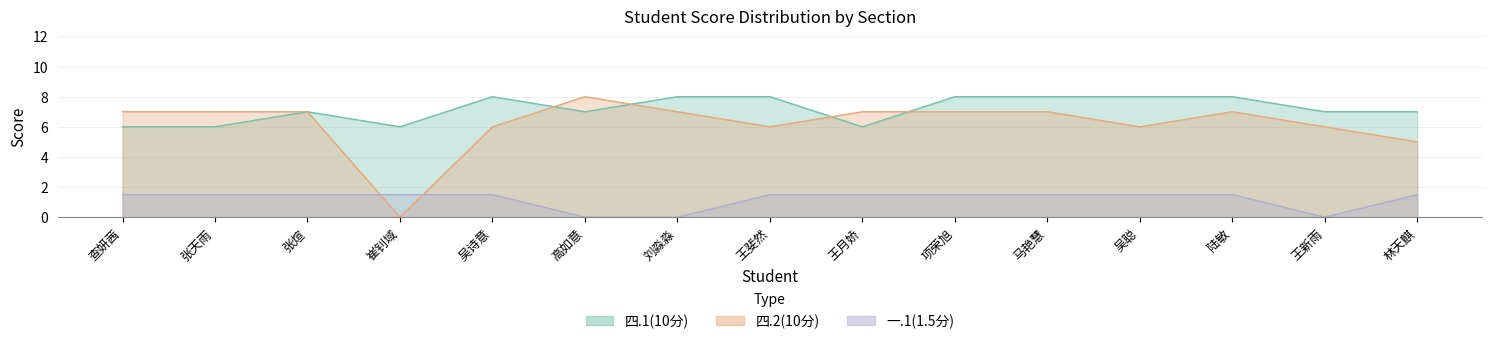

True or false: 四.1(10分) and 一.1(1.5分) intersect in this chart.

False